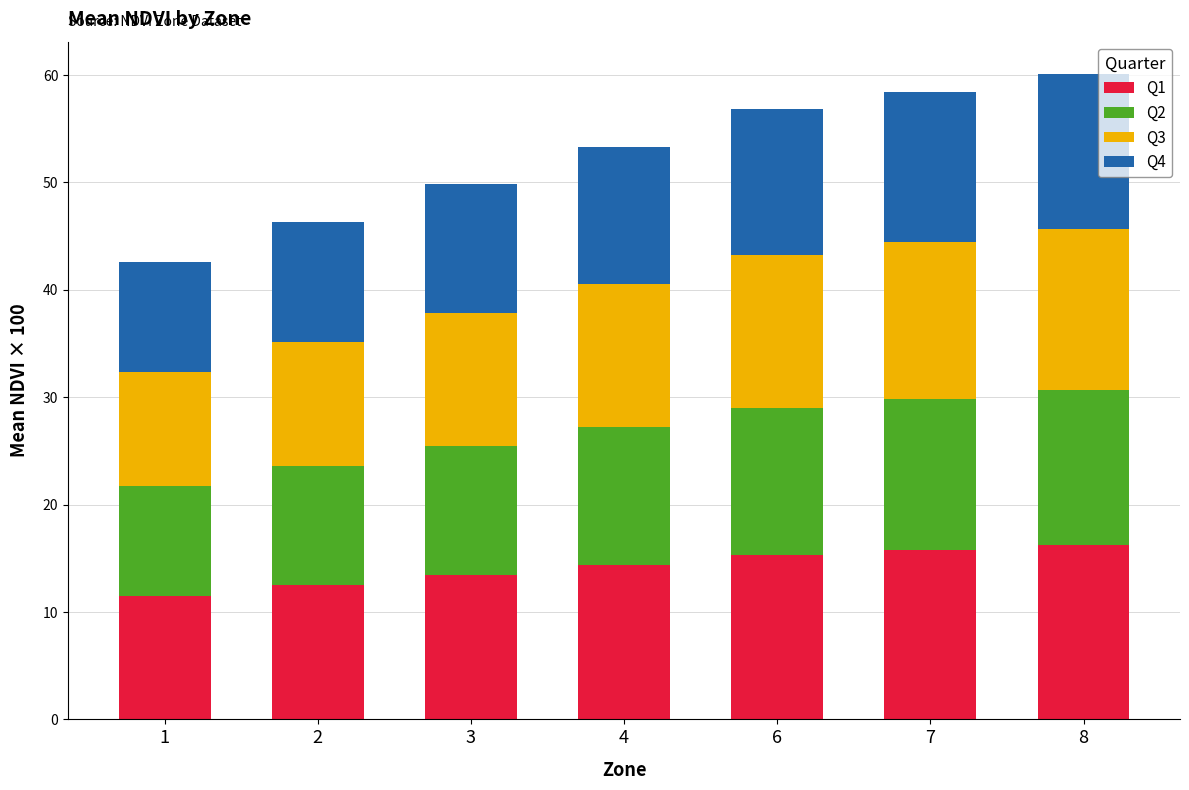

What is the sum of all Q1 values?

99.2